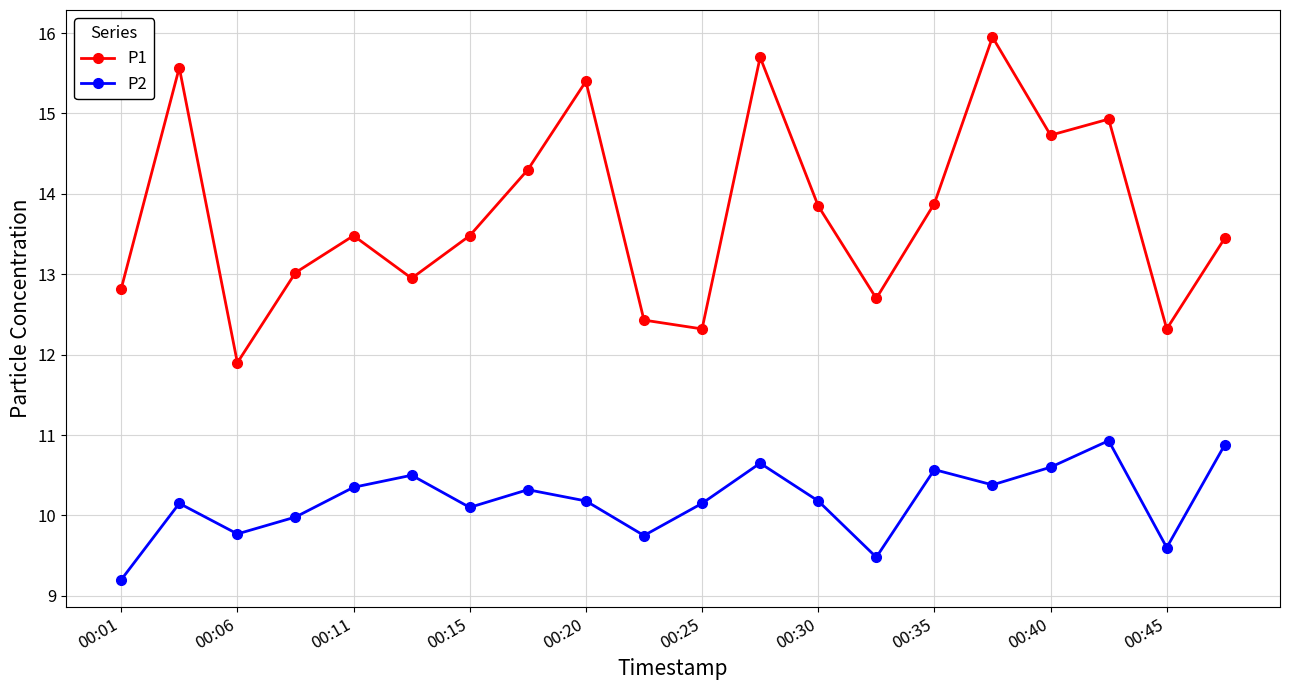

At how many categories does at least one series exceed 9?

20